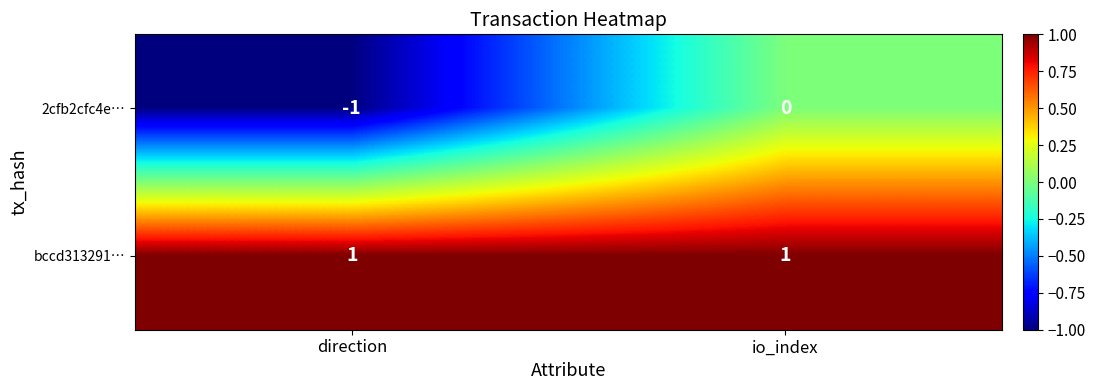

Which series changed the most between direction and io_index?

2cfb2cfc4e…